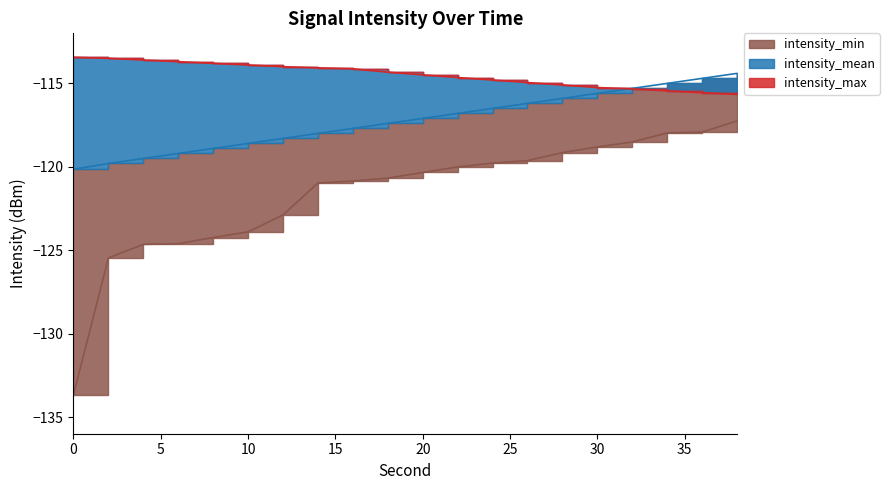

Which series has the largest range (max minus min)?

intensity_min